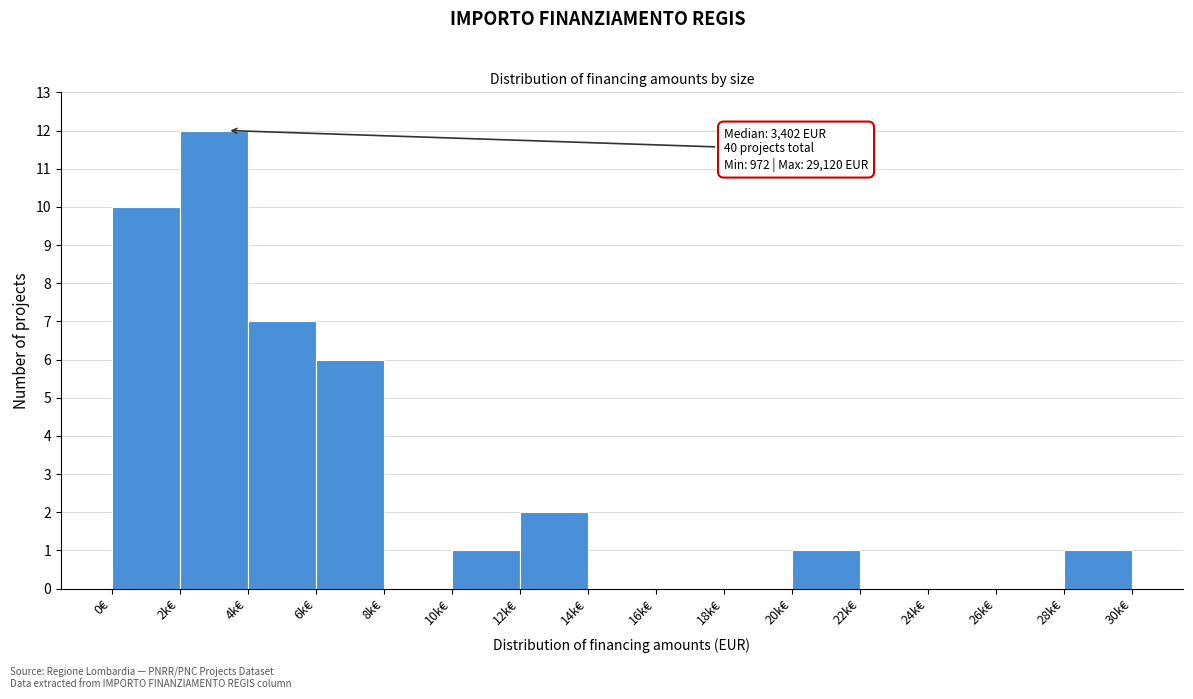

Reading left to right, what are all the values shown in this chart?

0€=10	2k€=12	4k€=7	6k€=6	8k€=0	10k€=1	12k€=2	14k€=0	16k€=0	18k€=0	20k€=1	22k€=0	24k€=0	26k€=0	28k€=1